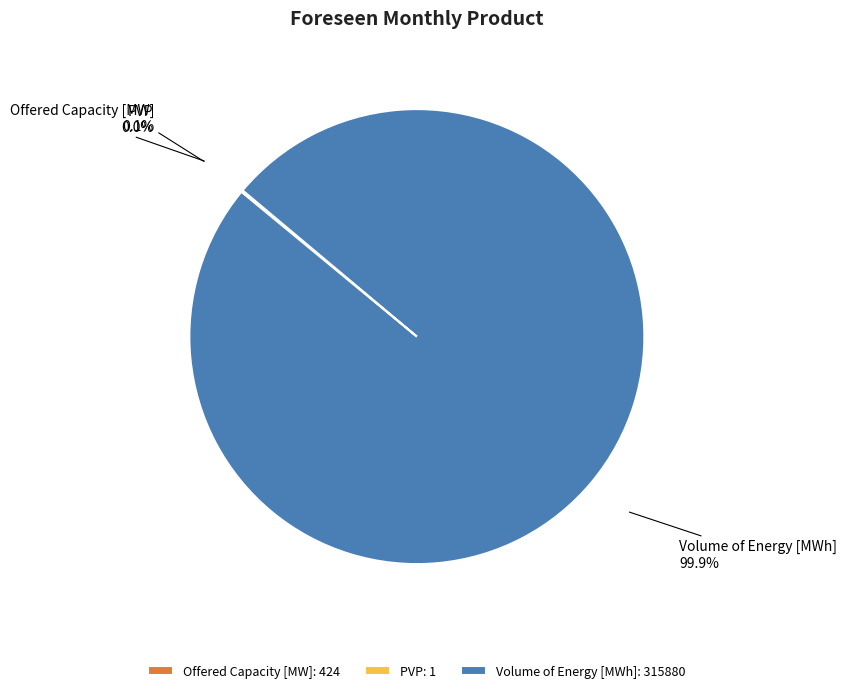

Is there a majority slice in this chart?

Yes